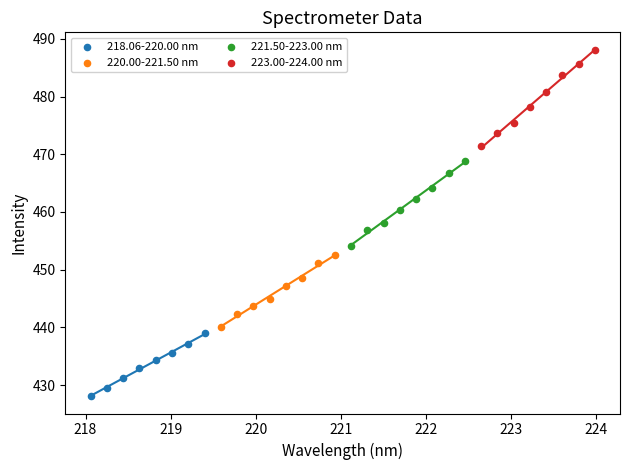

Which series has the widest spread of Y values?

223.00-224.00 nm